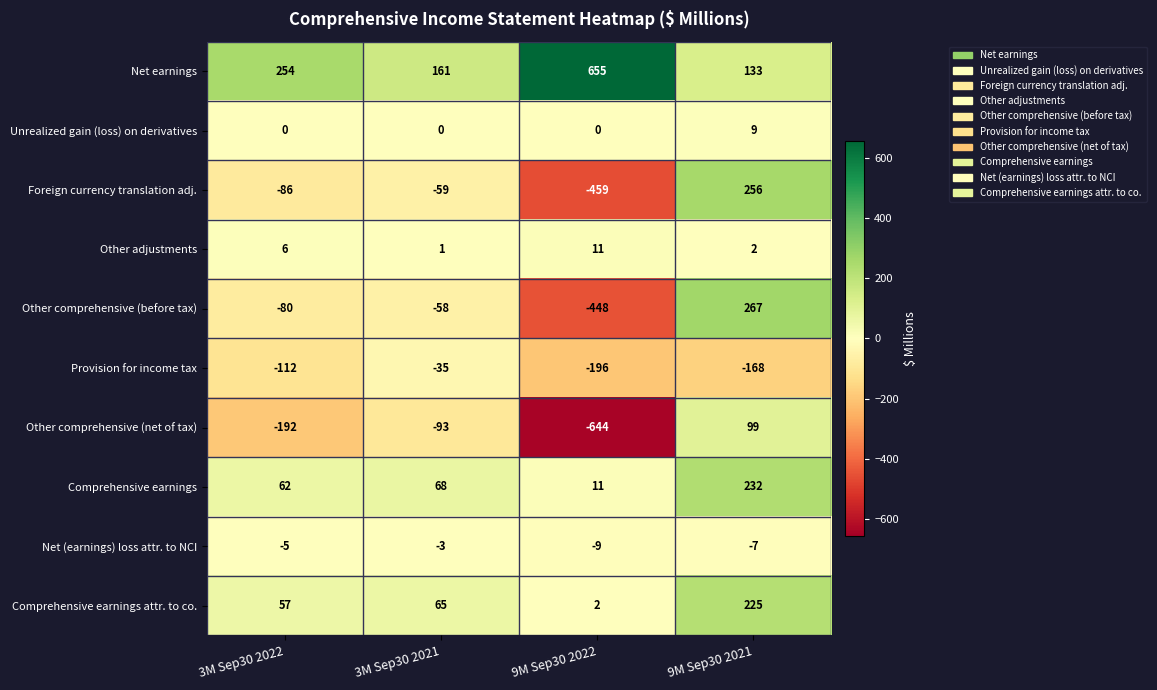

True or false: Other adjustments has a value of 15 at 9M Sep30 2022.

False